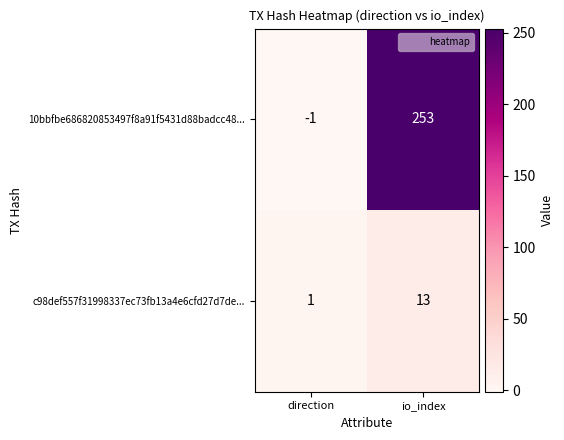

Which series changed the most between direction and io_index?

10bbfbe686820853497f8a91f5431d88badcc48...